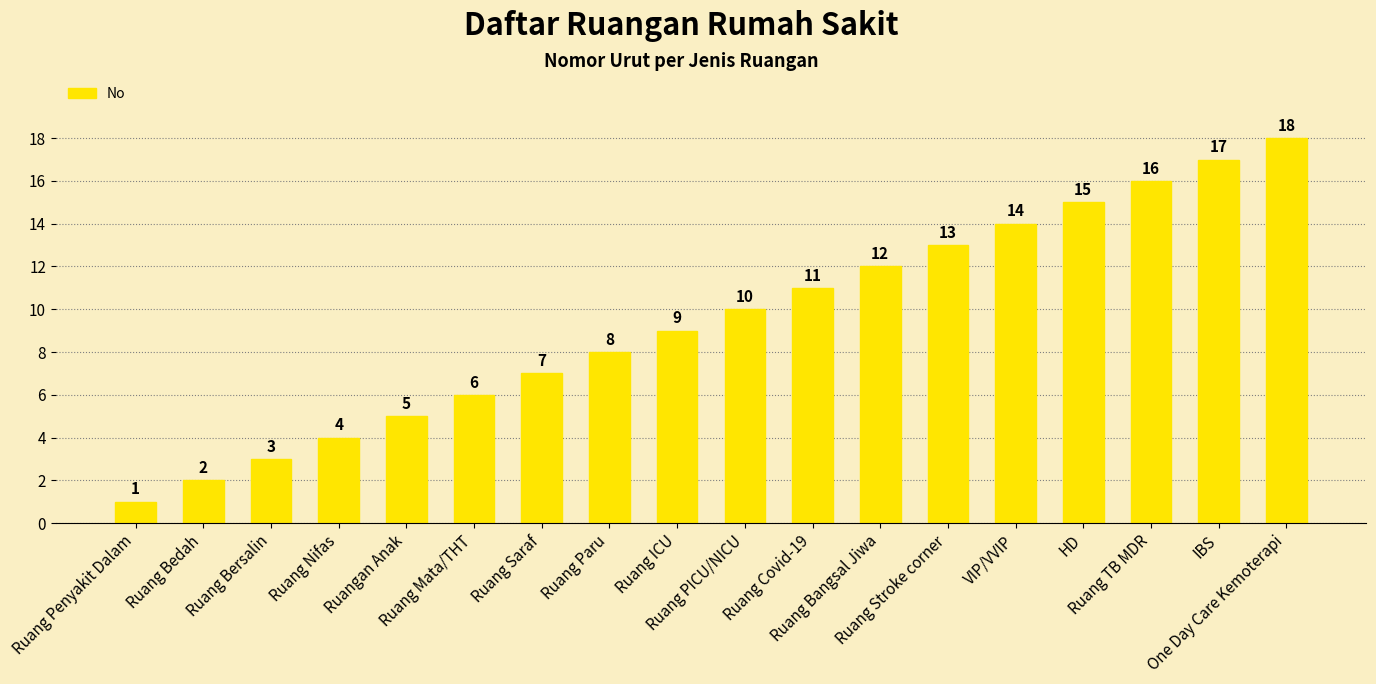

What is the ratio of the value at Ruang ICU to the value at Ruang PICU/NICU?

0.9